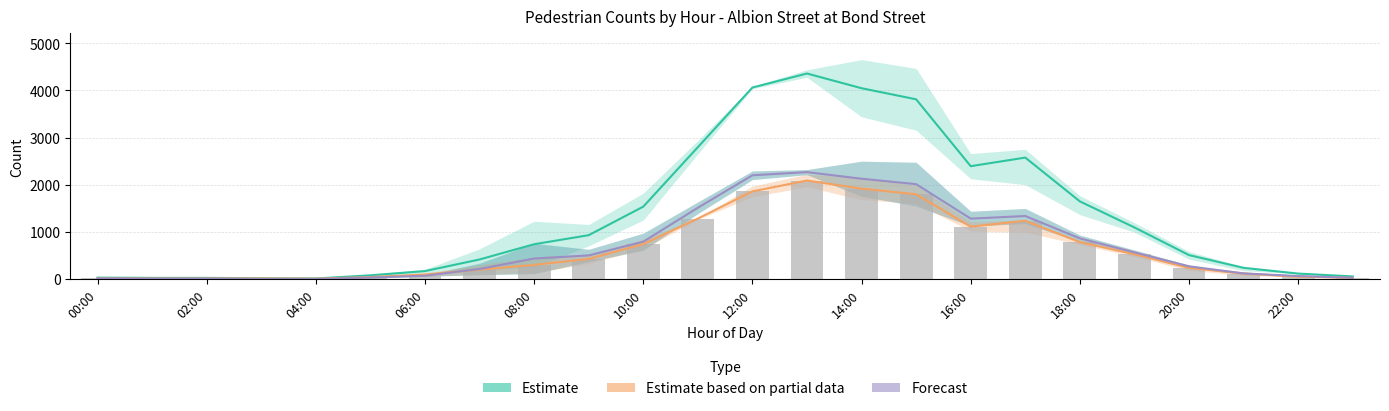

What is the spread (max minus min) of values at 13?

2268